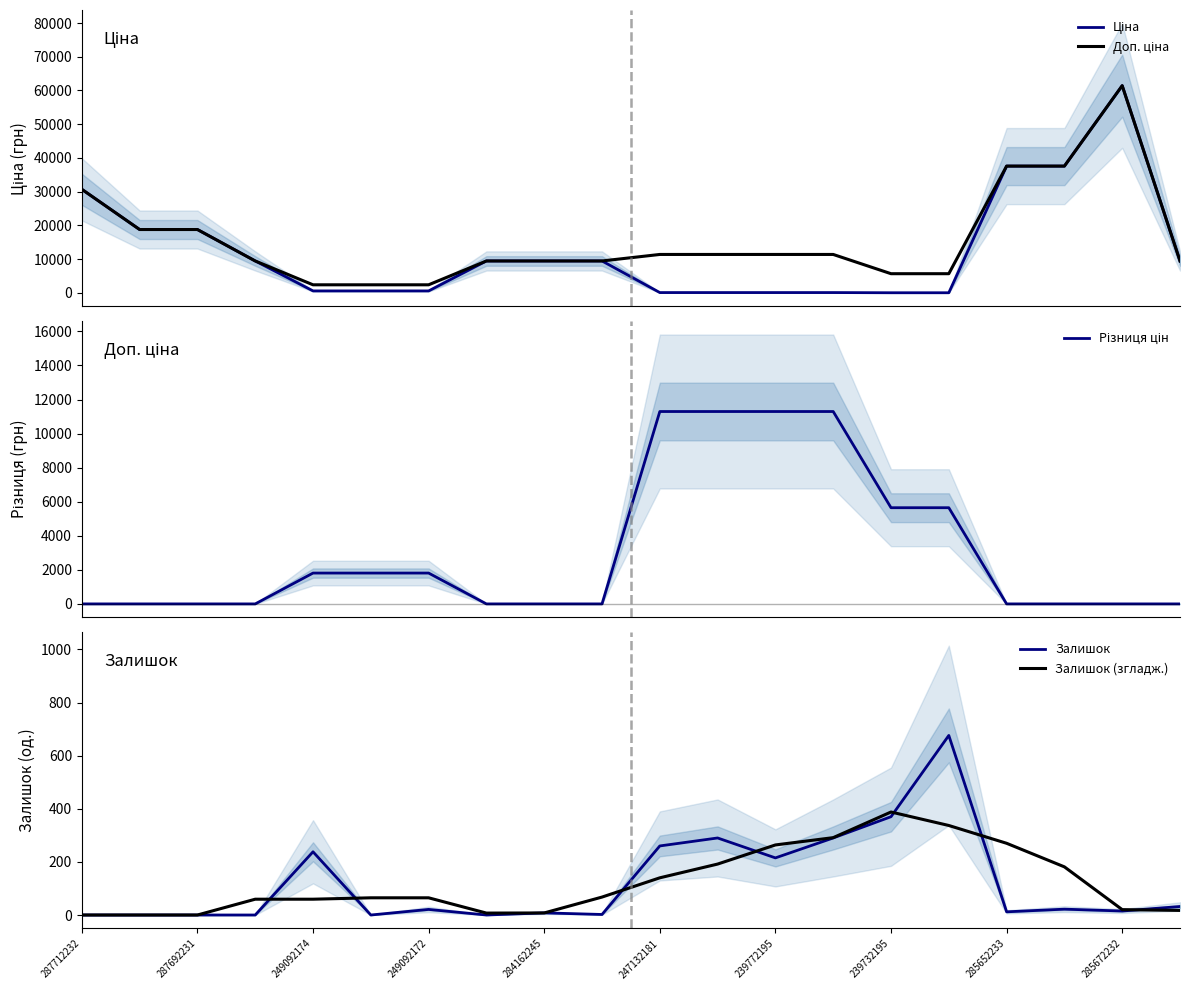

Which series has the widest spread of values?

Ціна